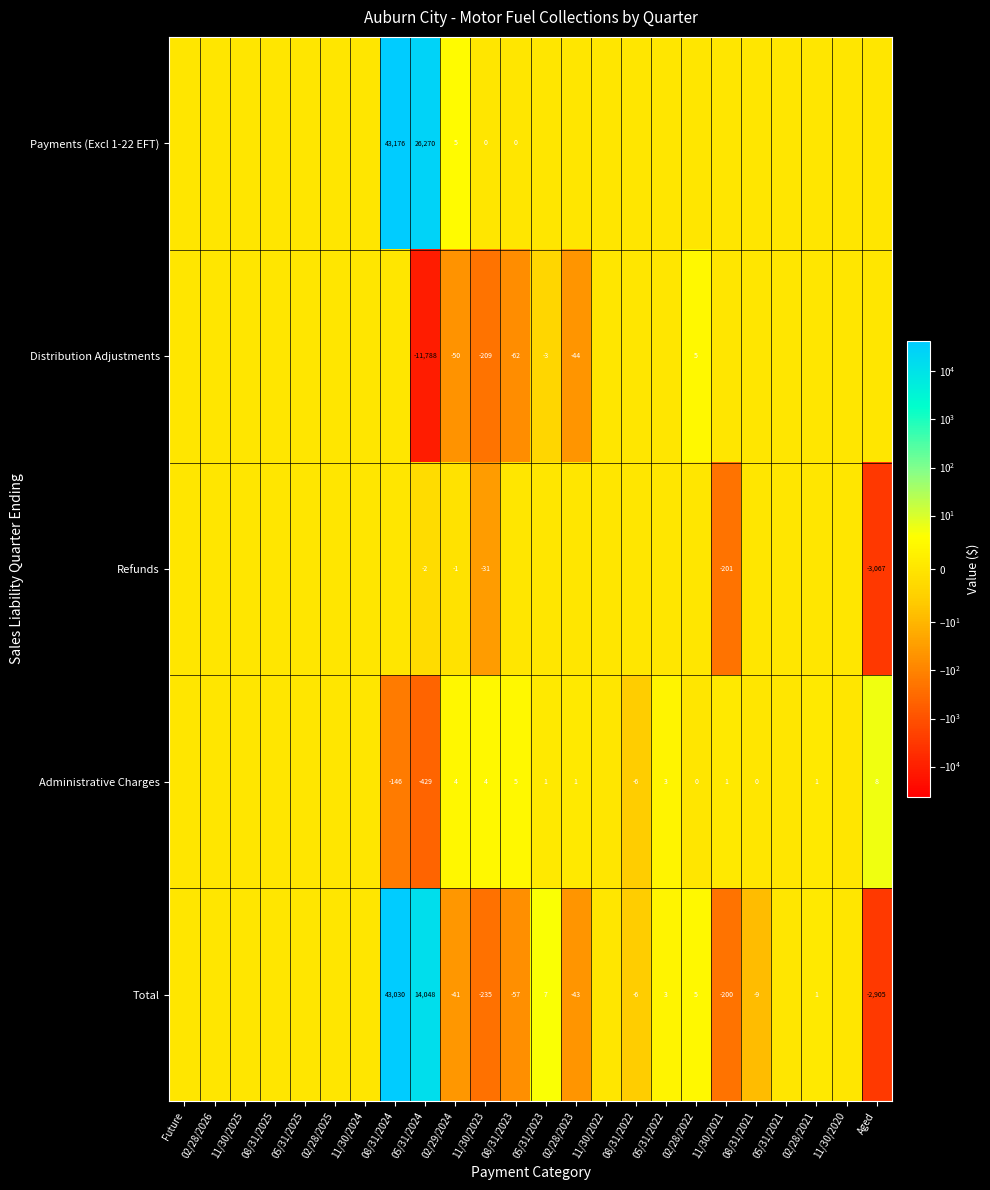

What is the sum of the Administrative Charges values at 05/31/2024 and 02/28/2022?

-429